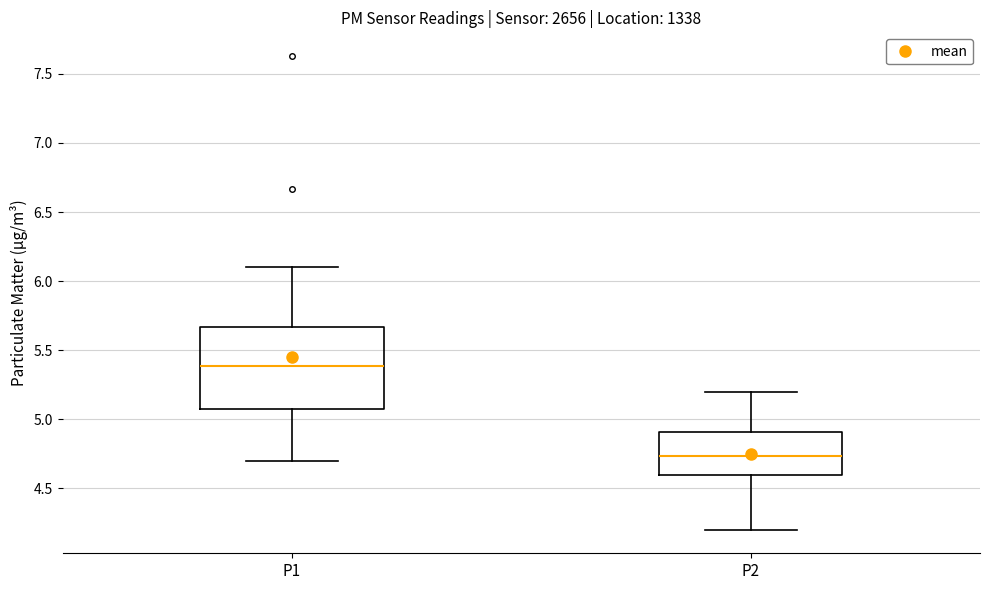

Where does the lower whisker of the box for P1 end on the y-axis? The values are not printed on the chart, so give them approximately, as read against the axis.

4.70